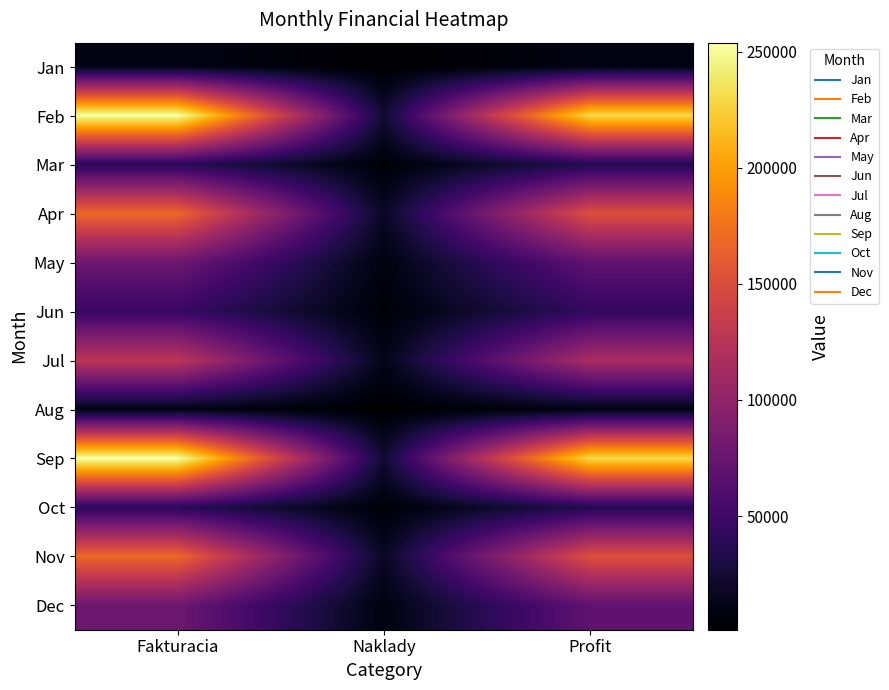

How many data points does each series have?

3